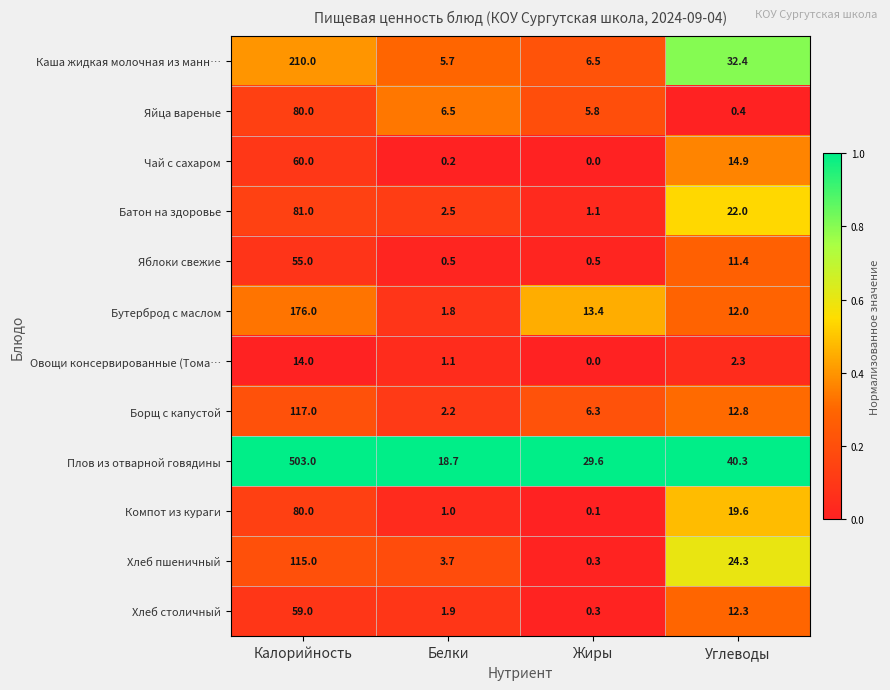

What value does the Батон на здоровье series have at Углеводы?

22.0